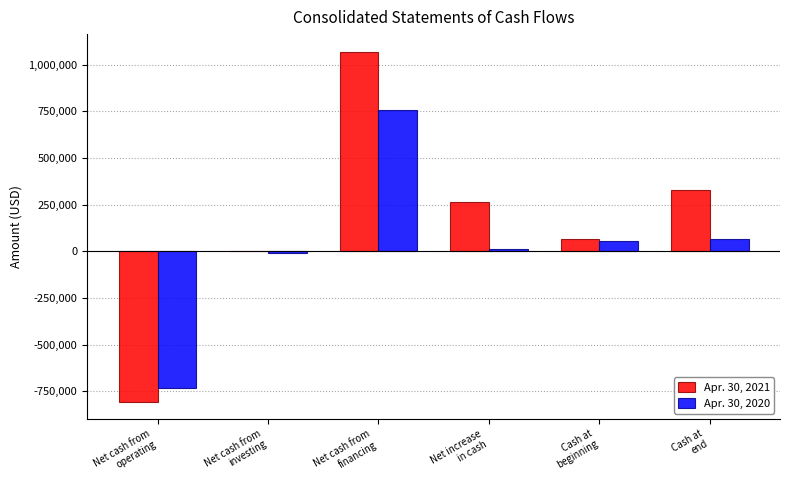

True or false: Apr. 30, 2021 has a value of 1069302 at Net cash from
financing.

True